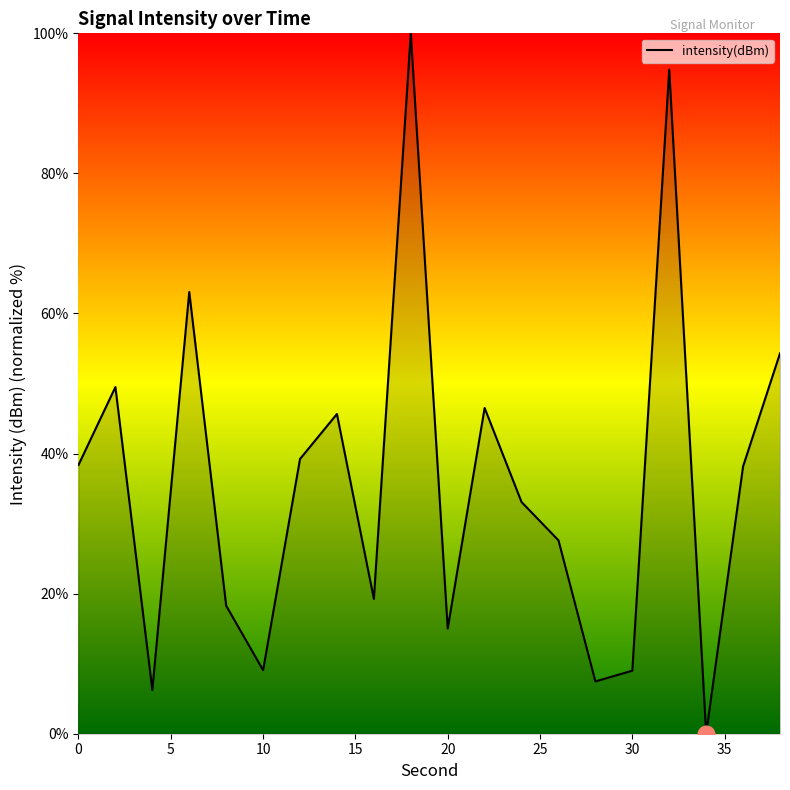

What is the difference between the maximum and minimum values?

100.0